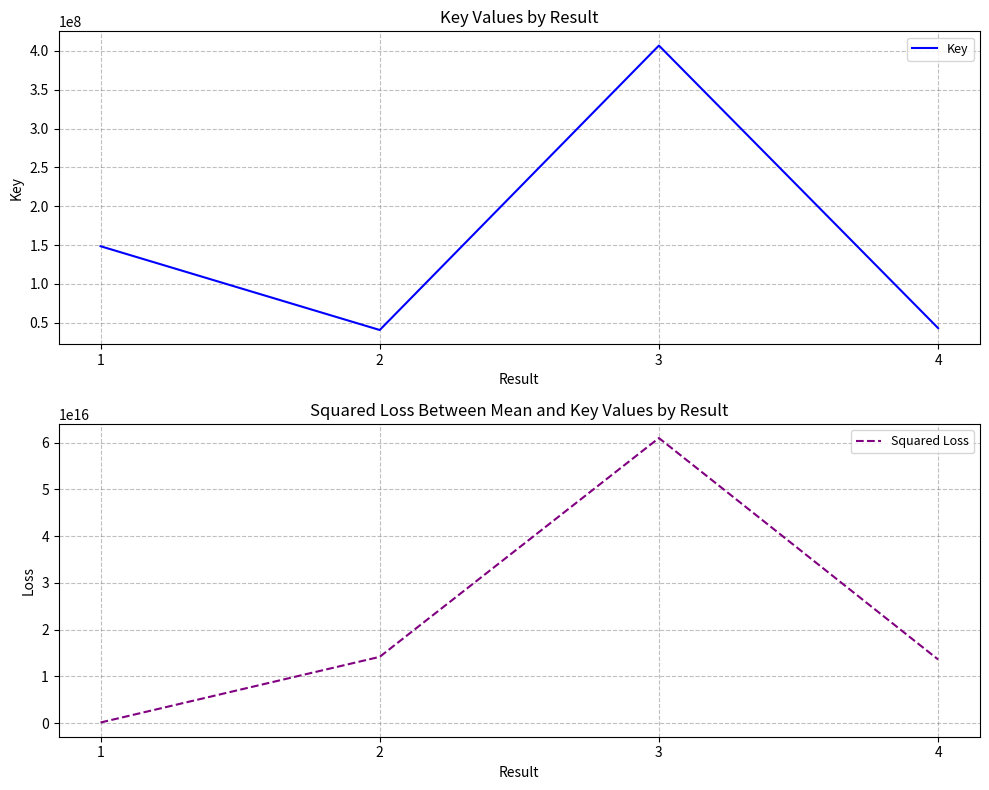

Where is the first local maximum for Key?

3